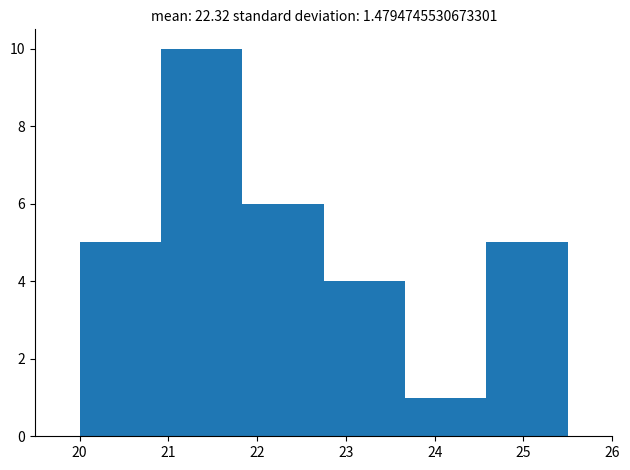

How tall is the bar that spans 22.8 to 23.7 on the x-axis? Neither the bar edges nor the heights are printed on the chart, so give them approximately, as read against the axes.

4